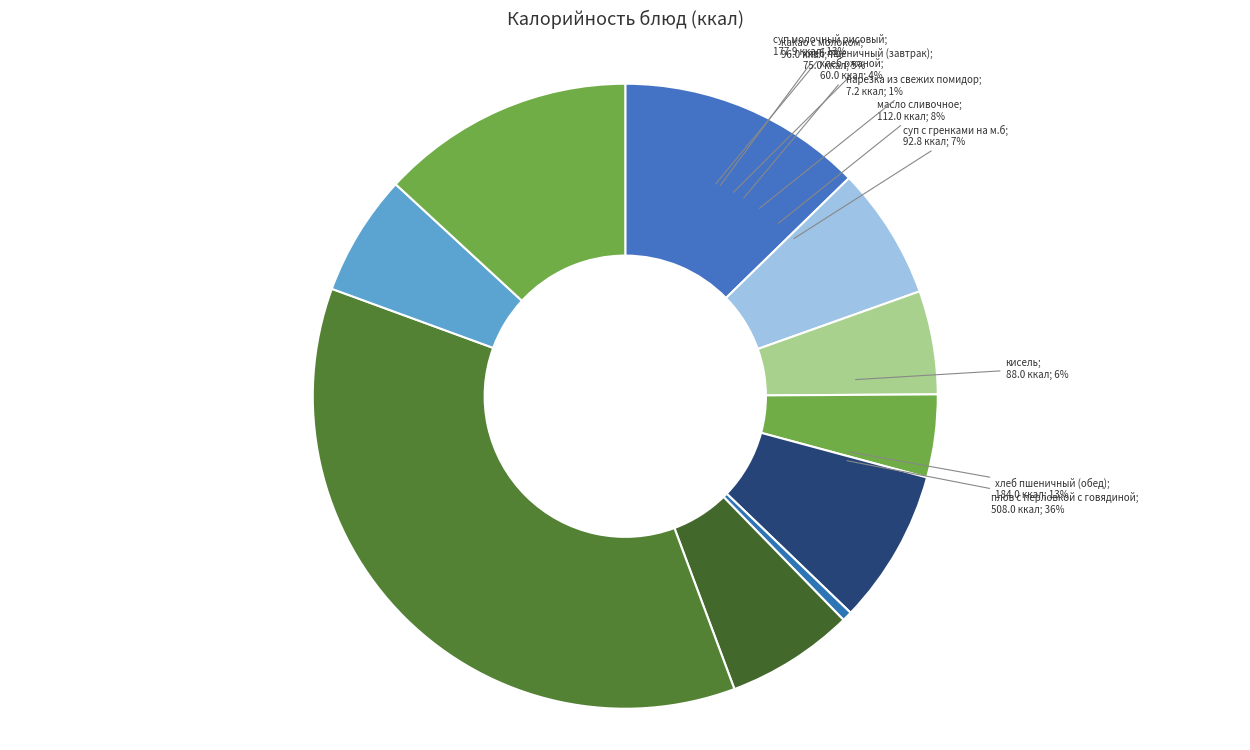

To the nearest percent, what percentage of the pie is плов с перловкой с говядиной?

36%